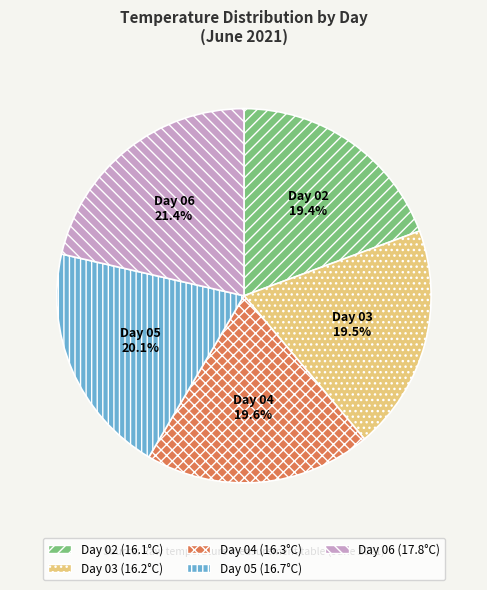

What is the ratio of the value at Day 04 to the value at Day 02?

1.0